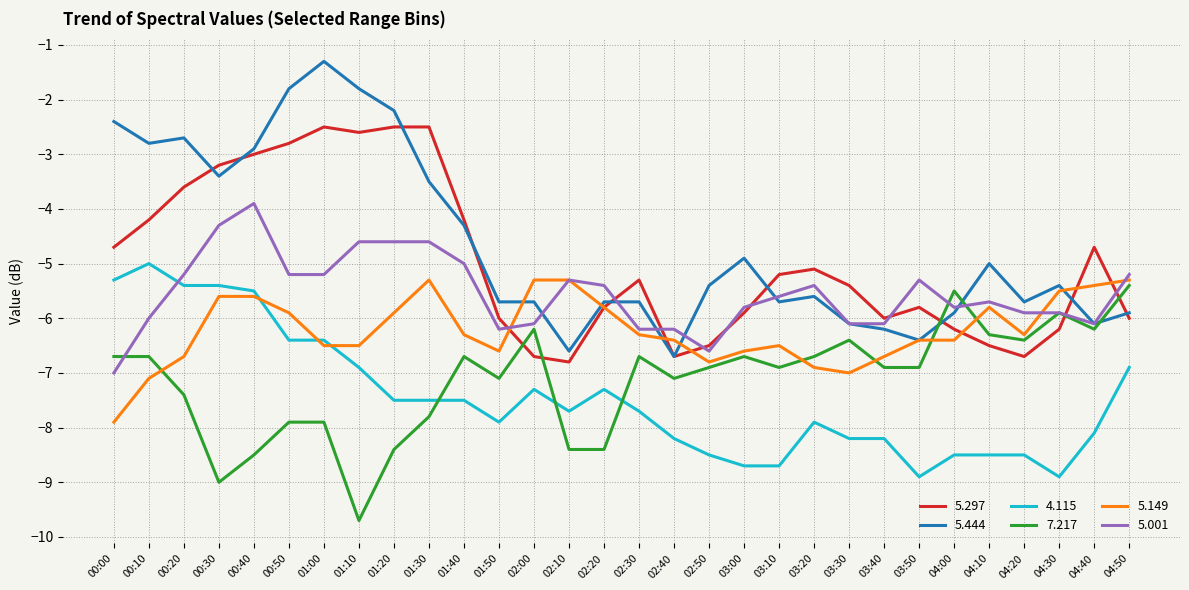

Read the 5.444 value at 03:30.

-6.1